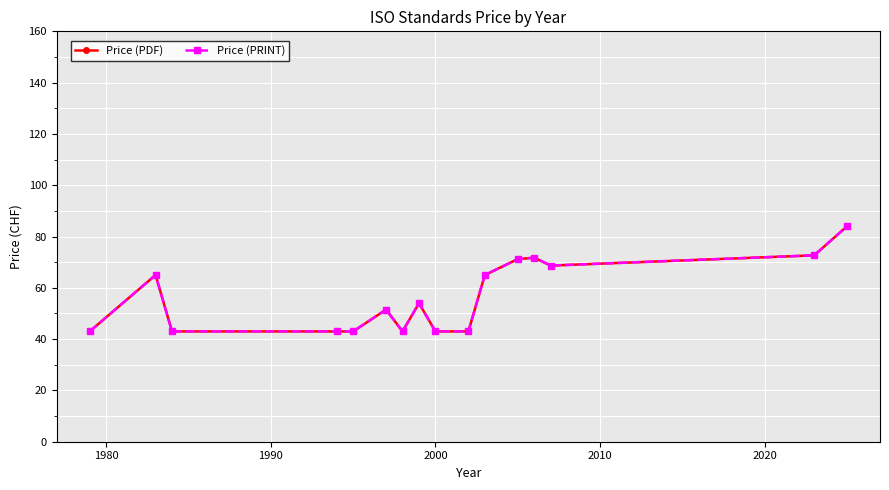

Does the chart have visible grid lines?

Yes